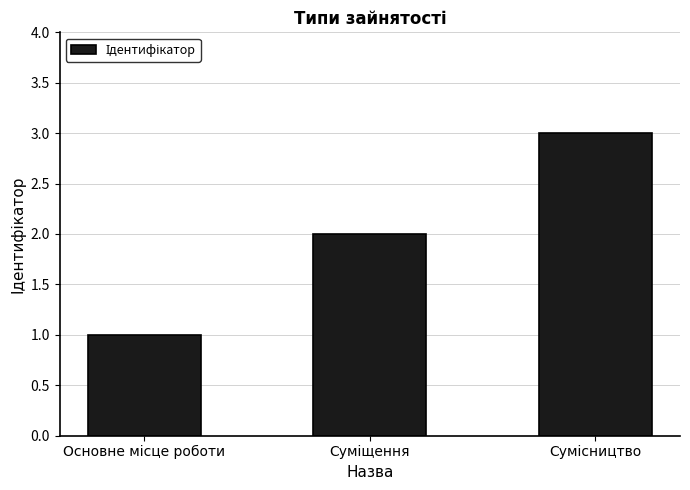

How many values are between 1 and 3?

3